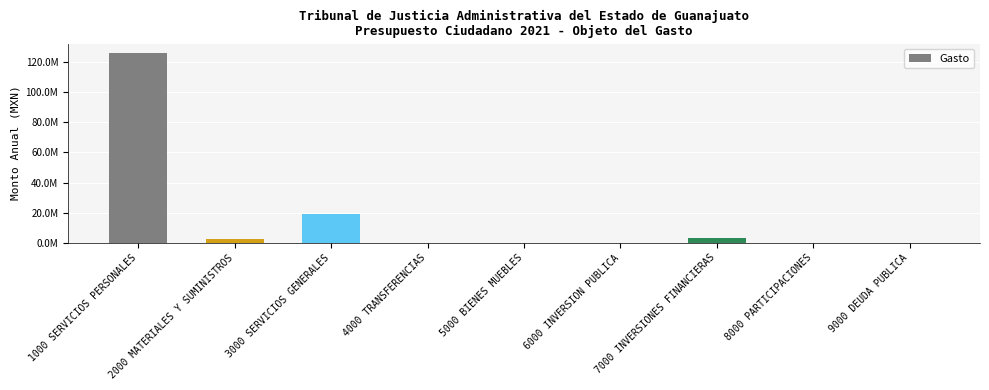

Are the bars horizontal?

No